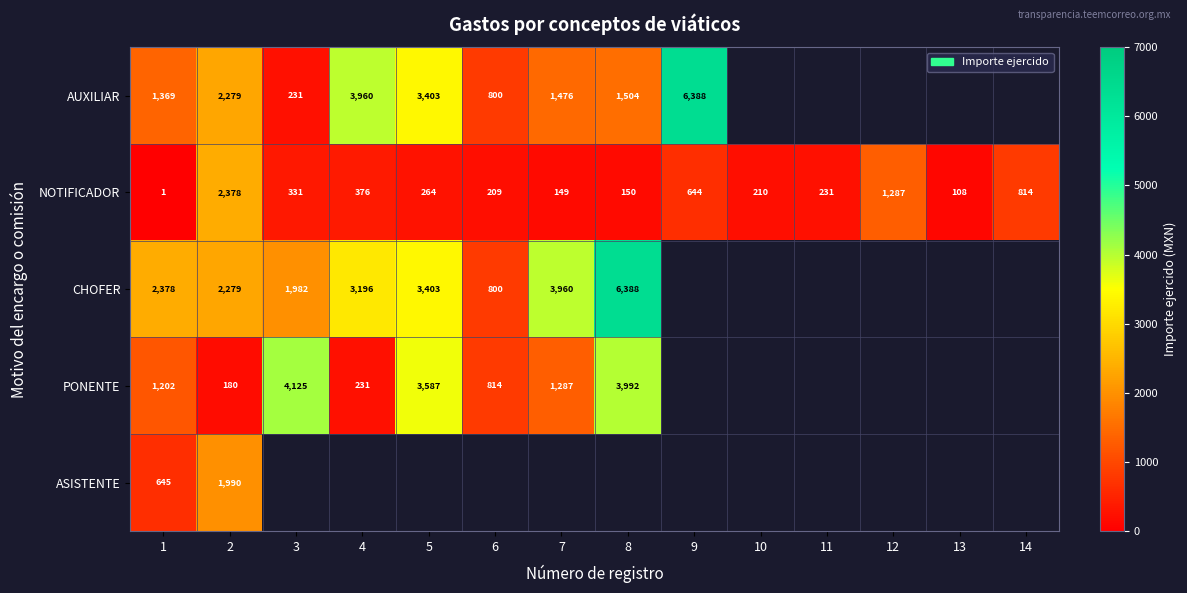

True or false: ASISTENTE has a value of 1990 at 2.

True